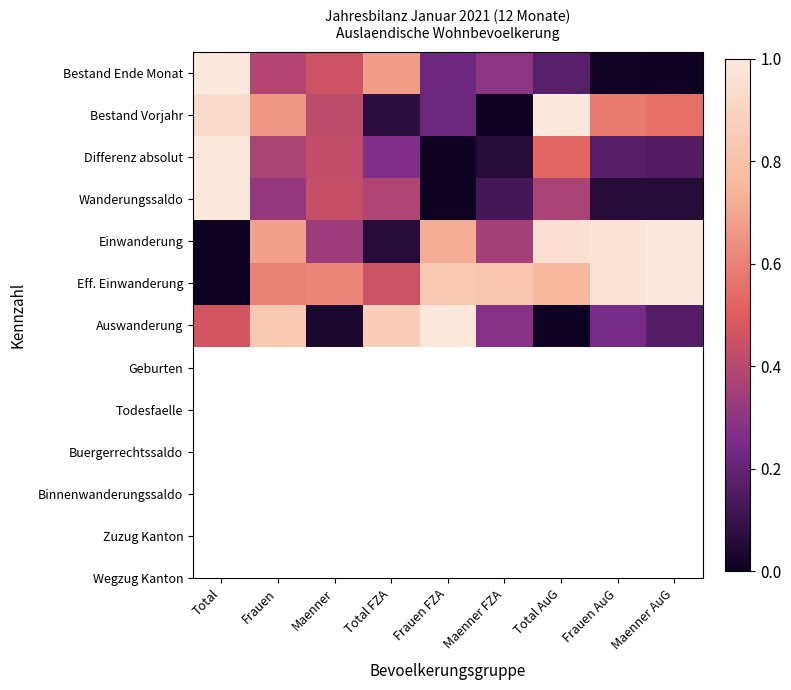

Between Maenner AuG and Frauen, which is larger?

Frauen